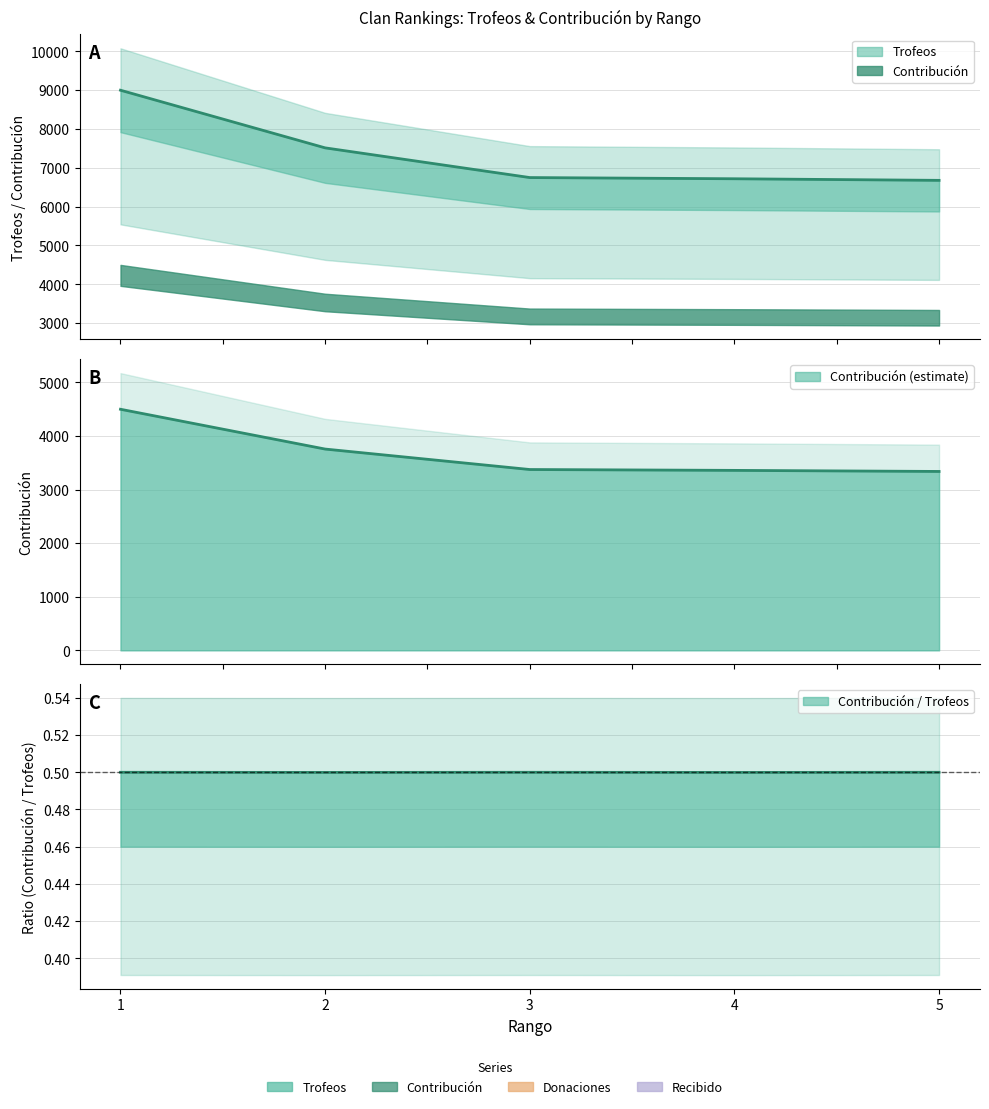

Reading left to right, extract all data points from this chart.

Trofeos: 9000	7515	6750	6719	6678
Contribución: 4500	3757	3375	3359	3339